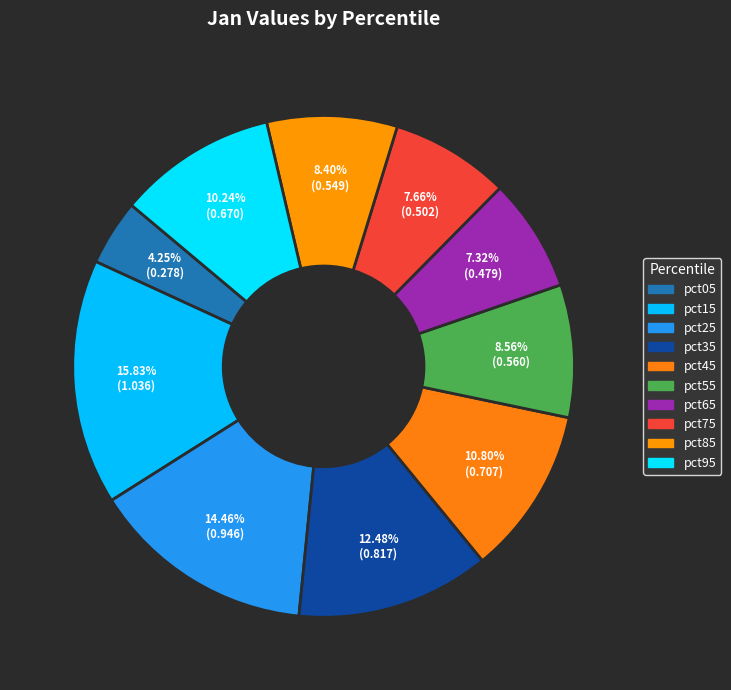

How many segments does this pie chart have?

10